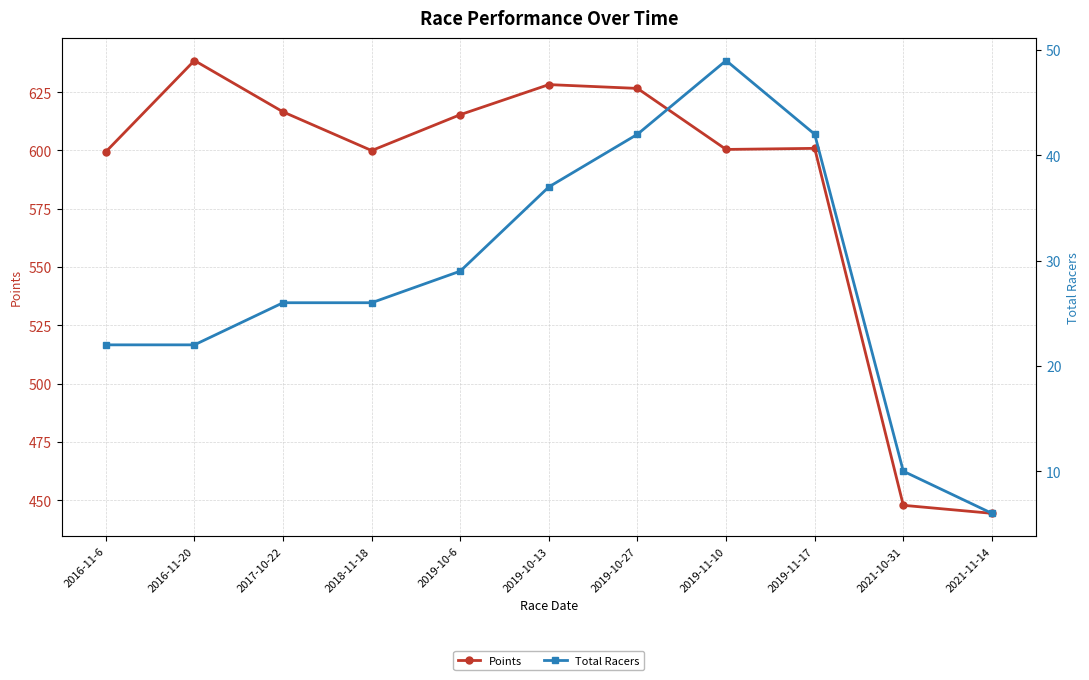

What is the difference between the Points values at 2019-10-13 and 2019-10-6?

12.9